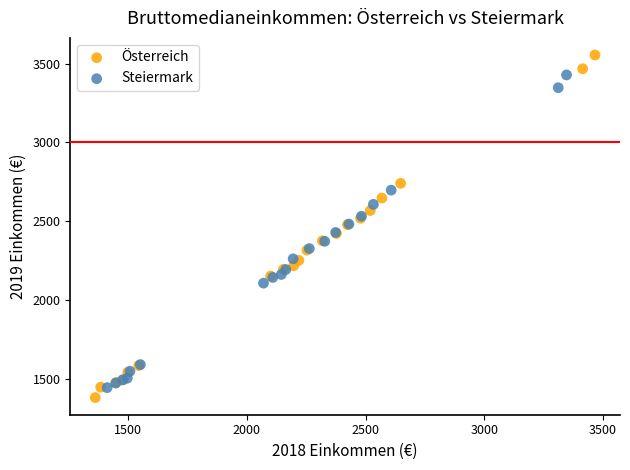

Which series contains the highest Y value?

Österreich